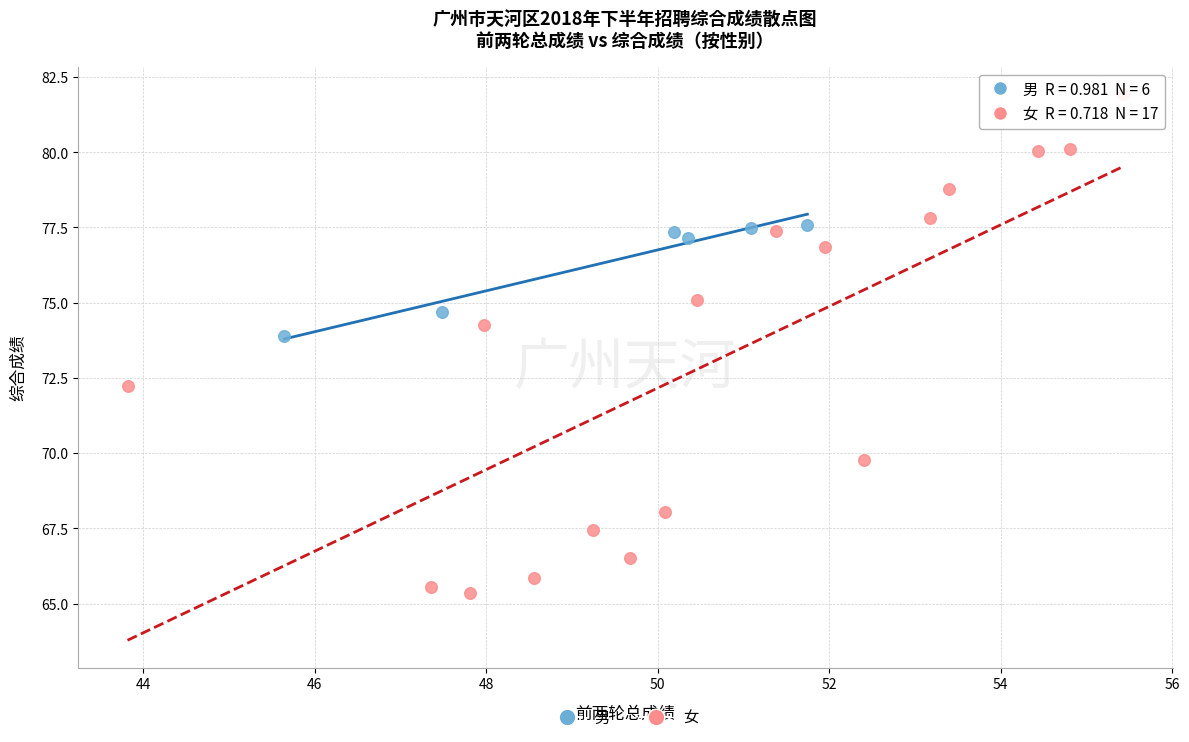

Which series reaches the maximum Y coordinate?

女